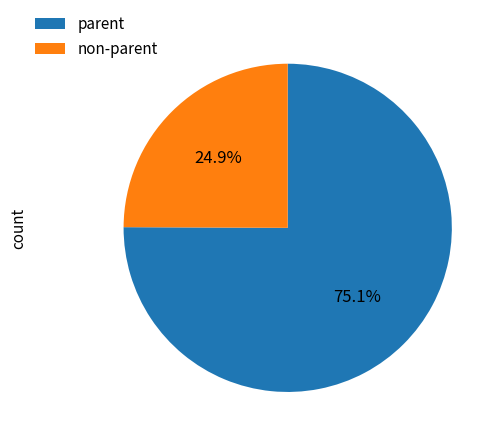

Is there a majority slice in this chart?

Yes